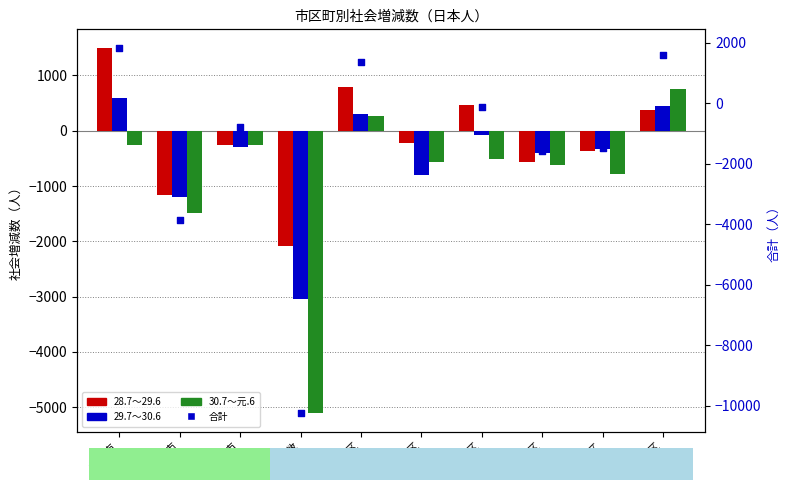

Which series contains the highest Y value?

合計